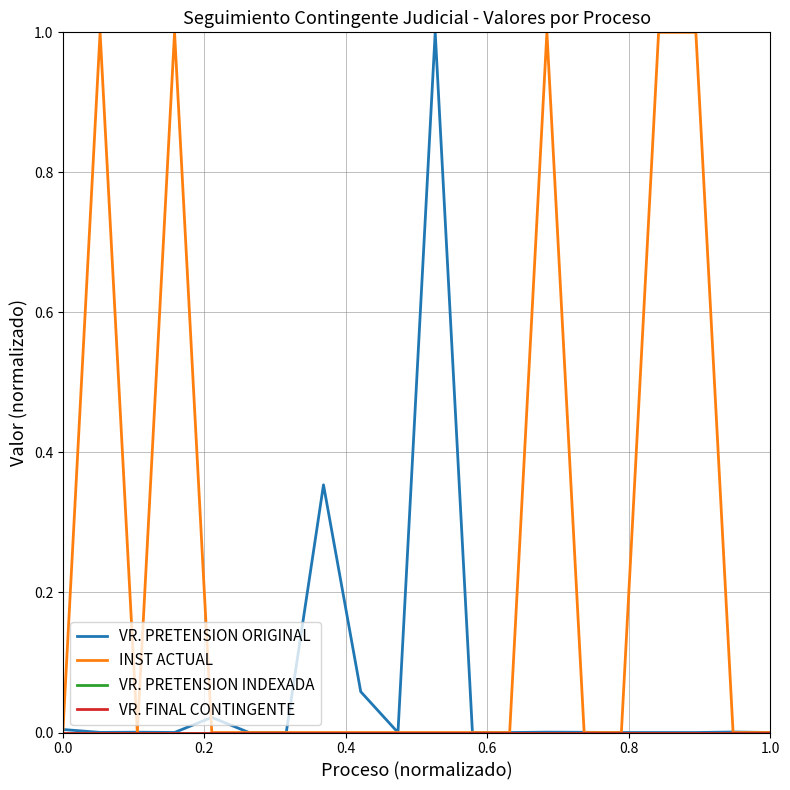

Is this an area chart (filled region under the line)?

No